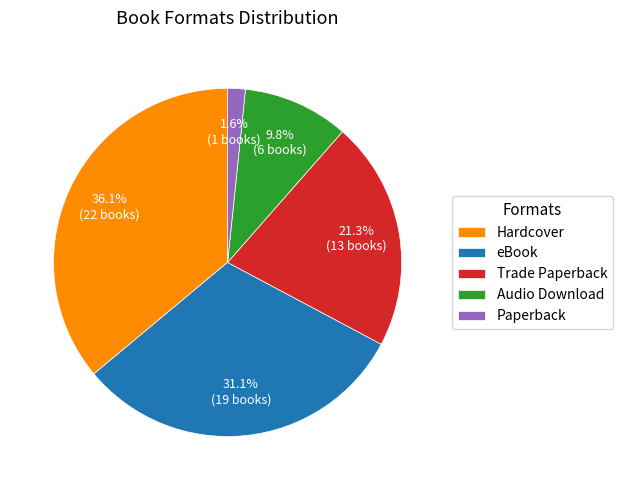

What is the smallest slice in the pie chart?

Paperback